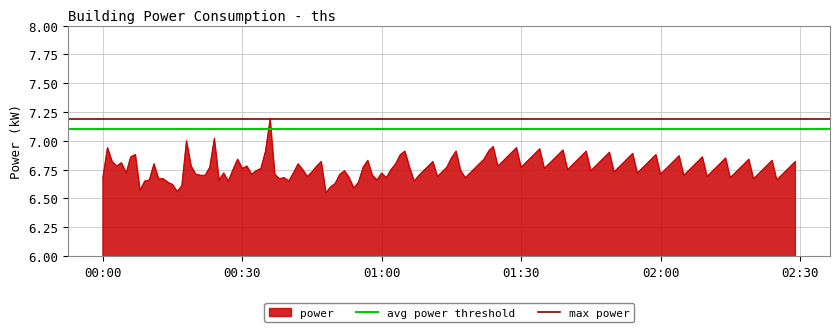

What is the highest value of the power series?

7.2